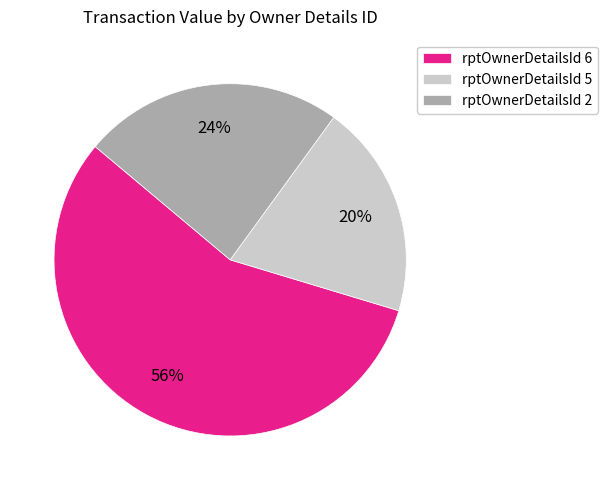

What is the majority slice?

rptOwnerDetailsId 6